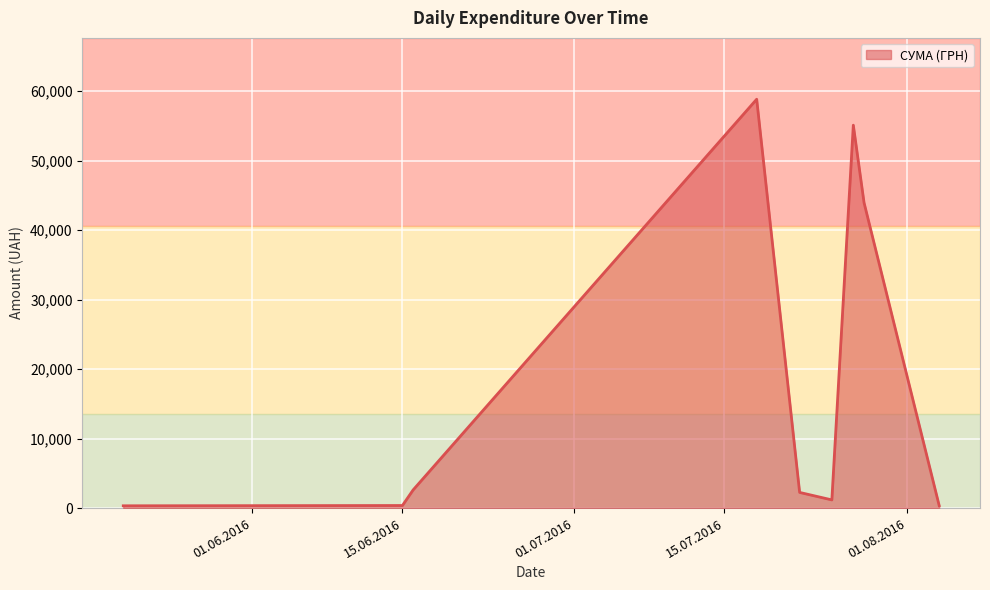

What is the maximum value shown in the chart?

58840.0